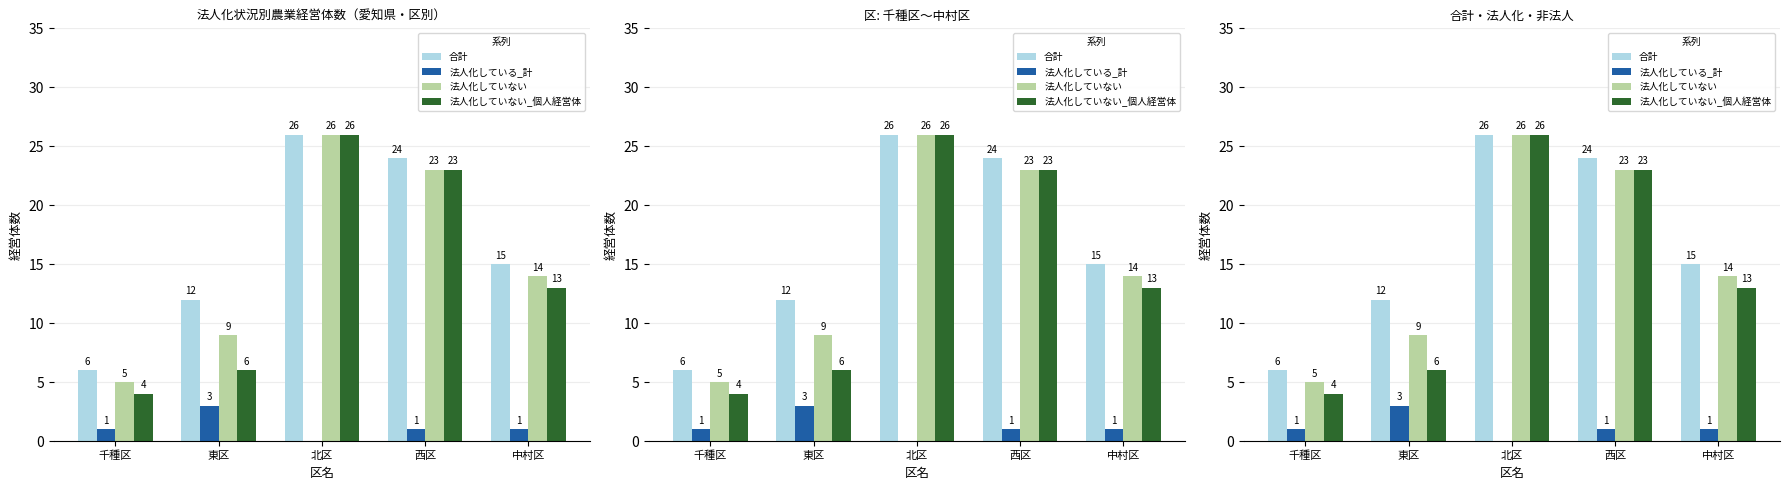

List the labels in order of 法人化している_計 value, largest first.

東区, 千種区, 西区, 中村区, 北区